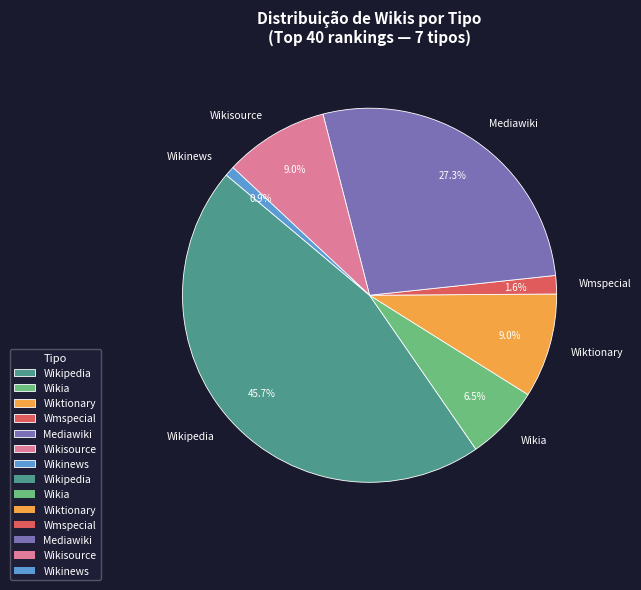

How many slices are in this pie chart?

7